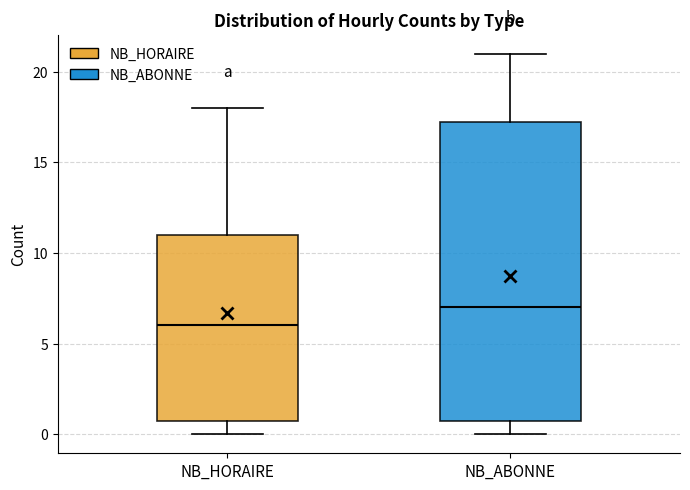

Reading left to right, read every box against the y-axis: the position of its median line, the range the box covers, and the ends of its whiskers. The values are not printed on the chart, so give them approximately, as read against the axis.

NB_HORAIRE: median 6.0, box 1.0 to 11.0, whiskers 0.0 to 18.0
NB_ABONNE: median 7.0, box 1.0 to 17.5, whiskers 0.0 to 21.0